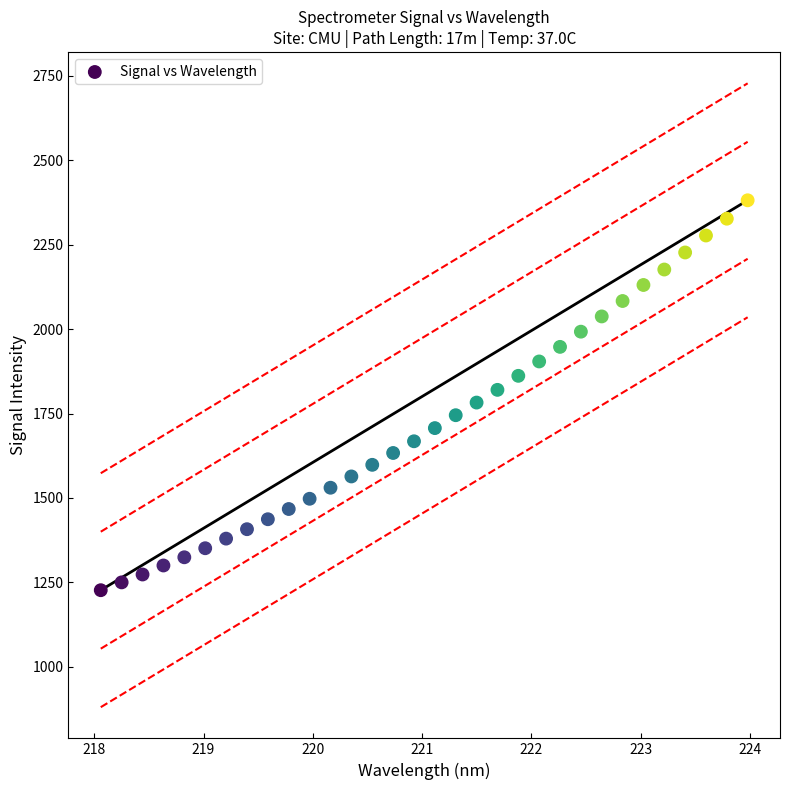

What is the range of Y values (max minus min)?

1154.0